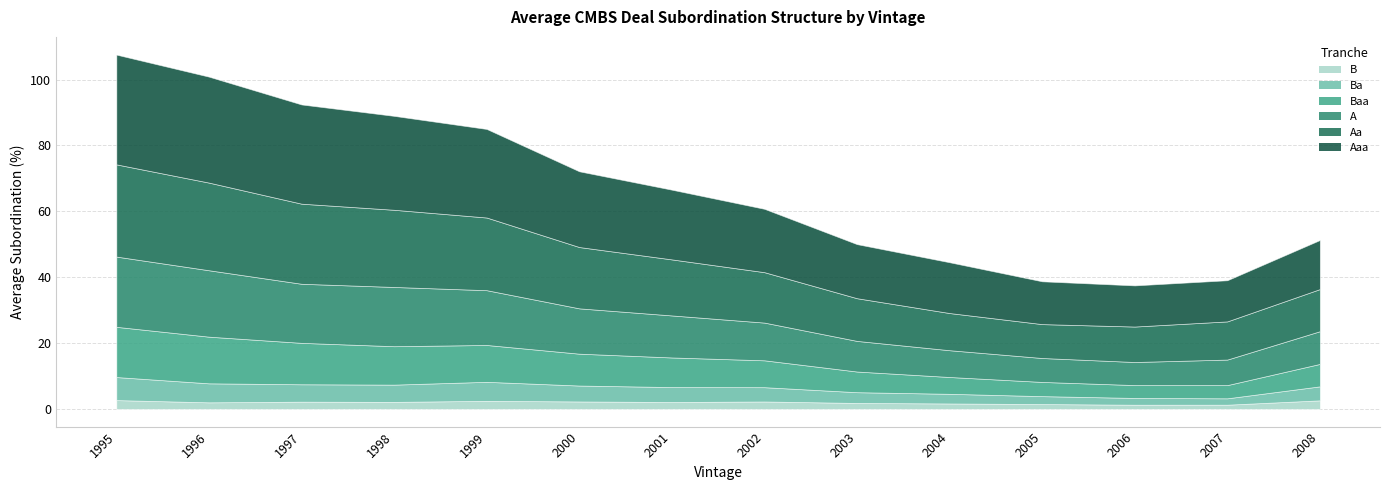

How many lines are shown in the chart?

6